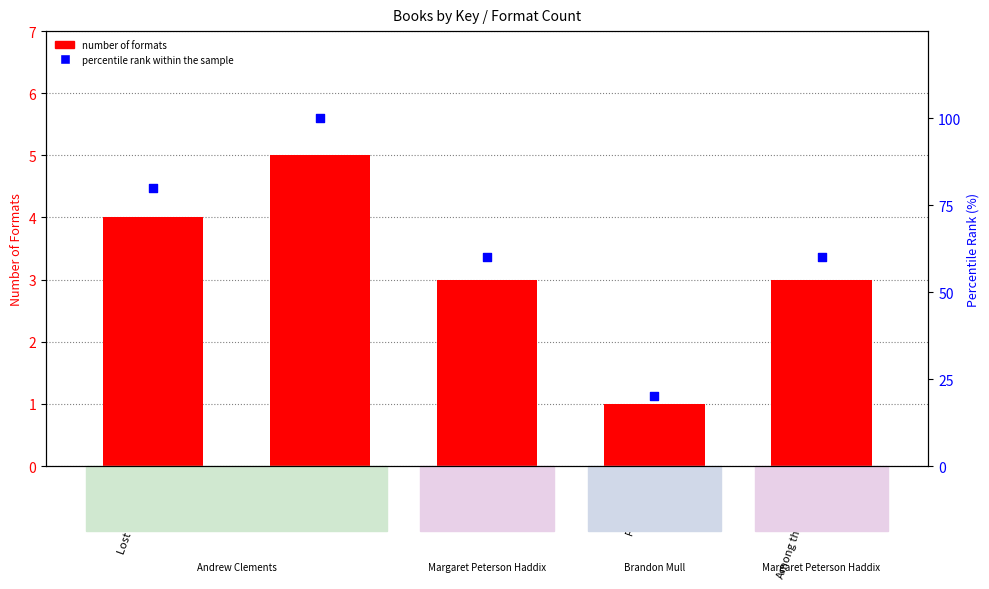

Which series has the widest spread of Y values?

percentile rank within the sample